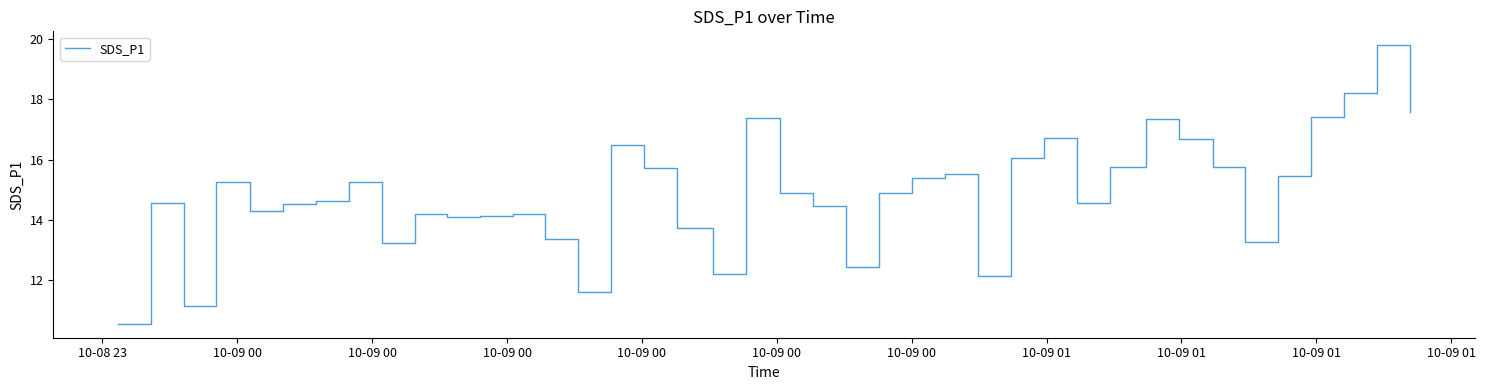

What is the smallest value displayed?

10.6